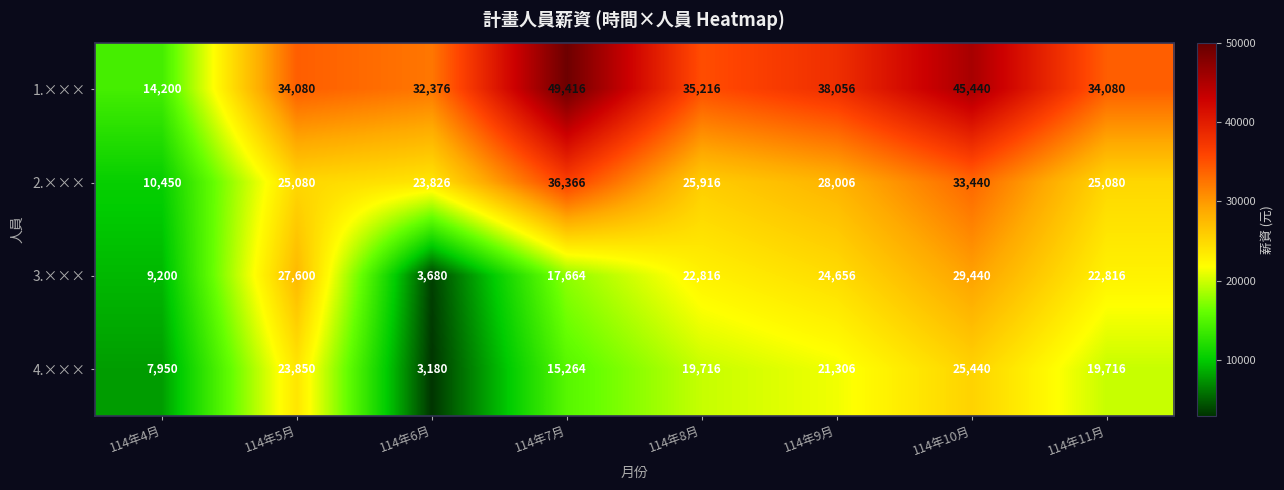

What is the minimum value shown in the chart?

3180